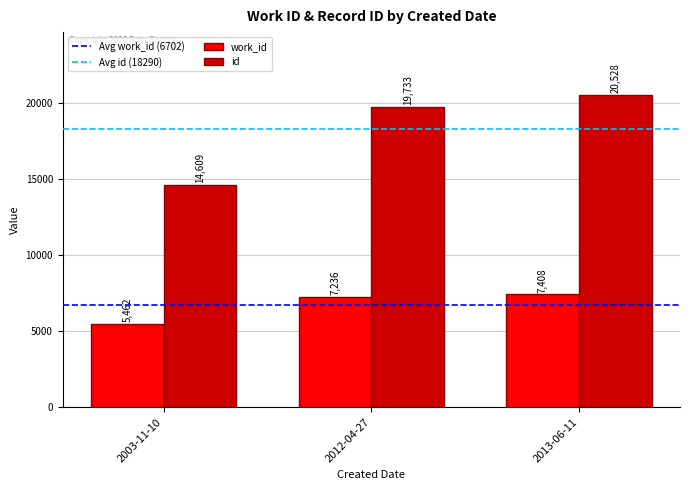

Rank the series by their average value, from highest to lowest.

id, work_id